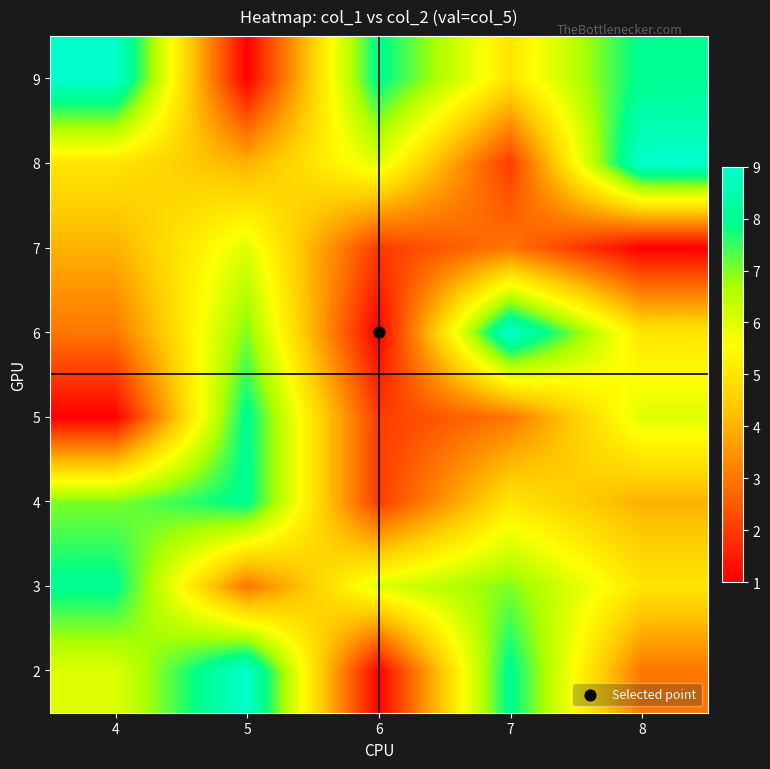

What is the difference between the highest and lowest values at 8?

8